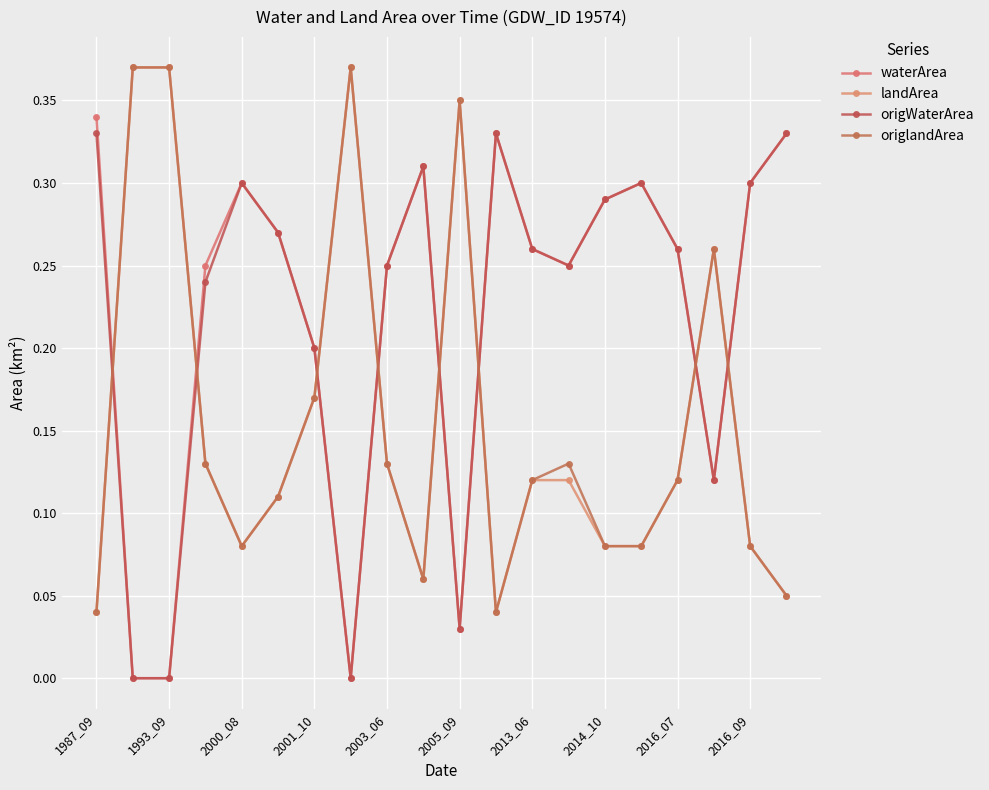

What is the sum of all waterArea values?

4.4